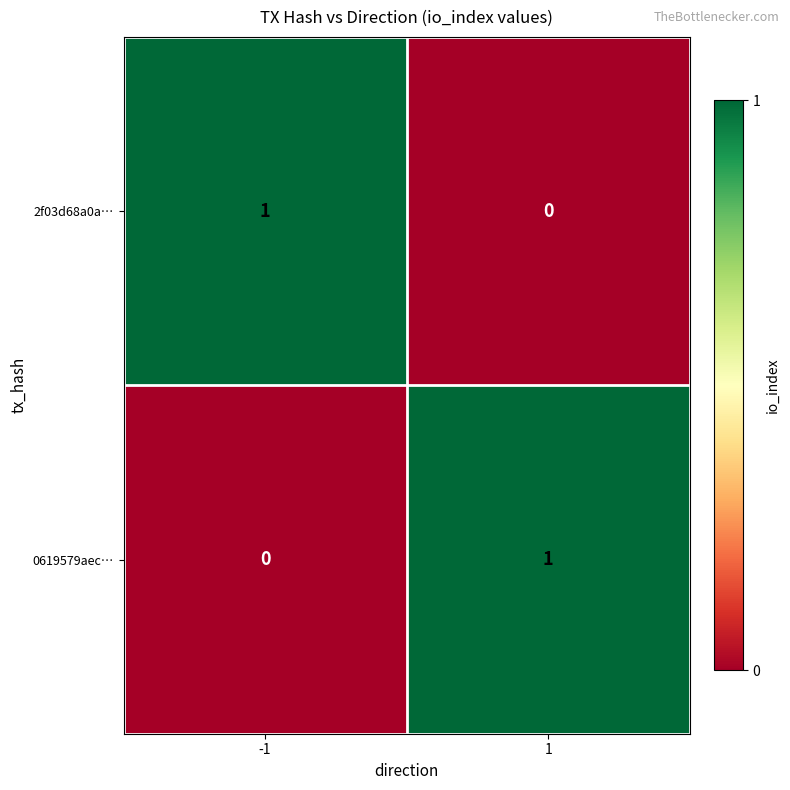

Reading left to right, list all the values displayed in this chart.

2f03d68a0a…: -1=1	1=0
0619579aec…: -1=0	1=1